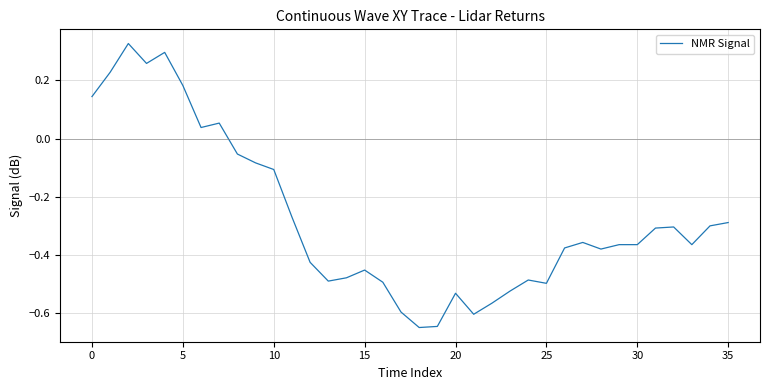

Does the chart have visible grid lines?

Yes